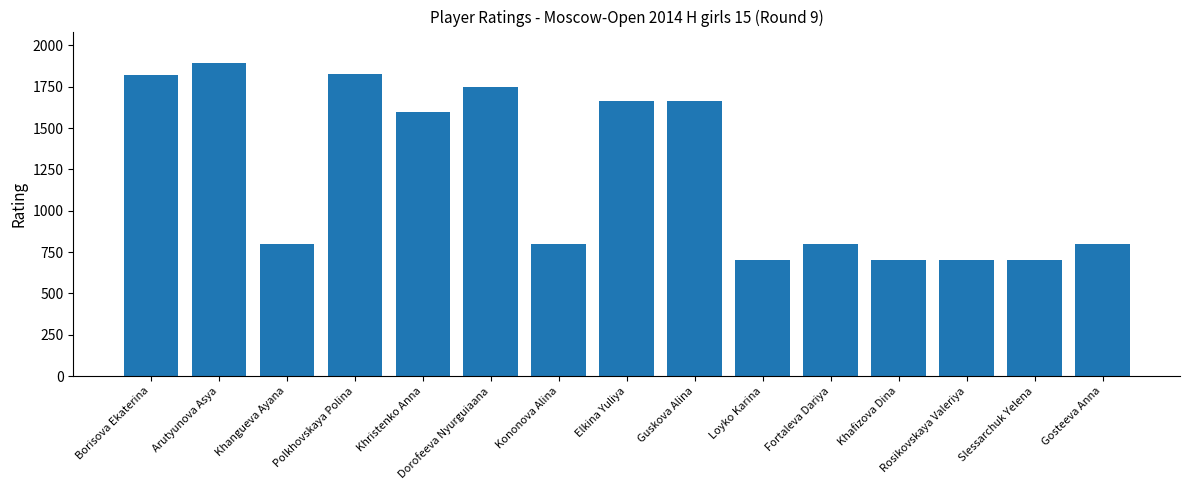

What is the average value?

1214